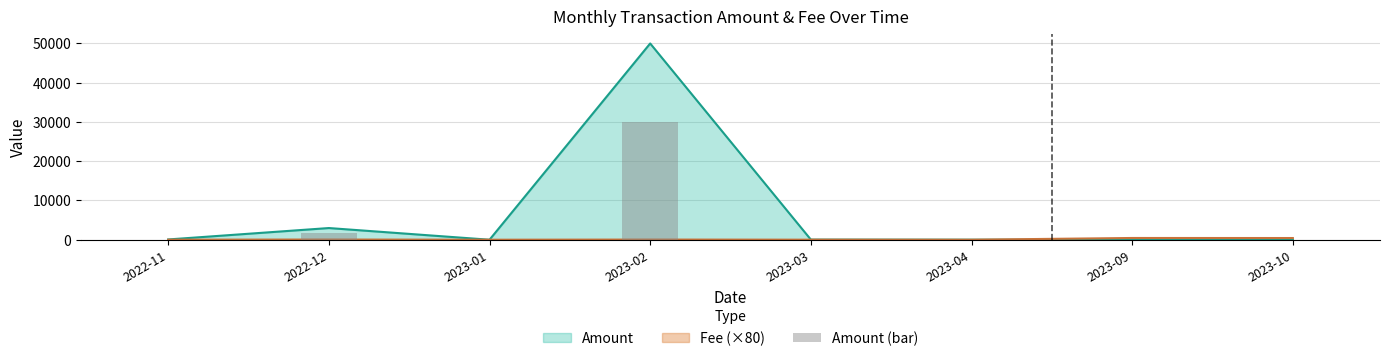

How many positive values are there?

6